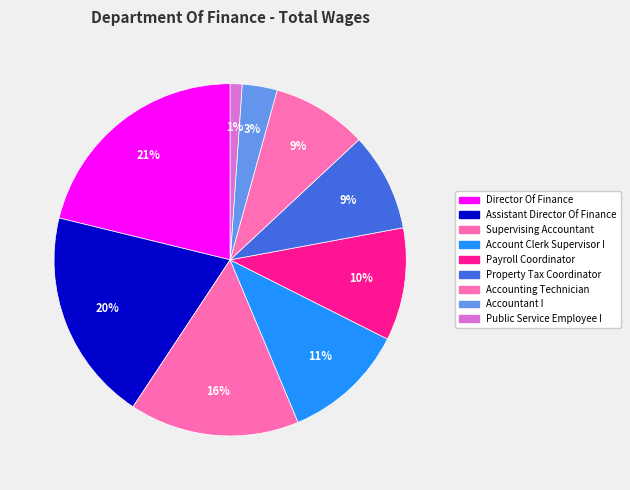

What is the change in value from Director Of Finance to Account Clerk Supervisor I?

-42476